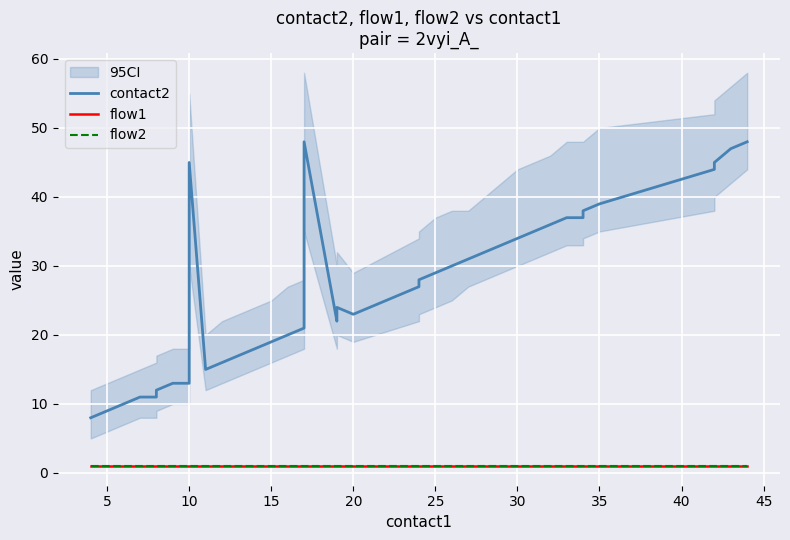

Rank the series at 25 from lowest to highest value.

flow1, flow2, contact2